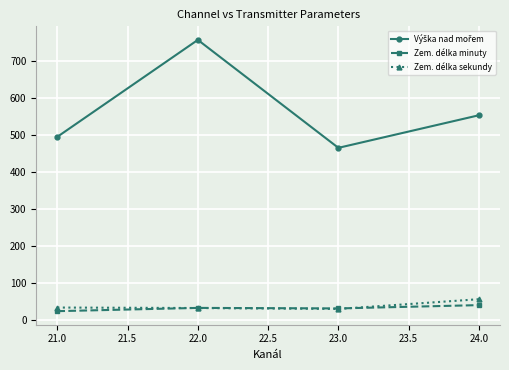

At which label does Zem. délka sekundy reach its peak?

24.0